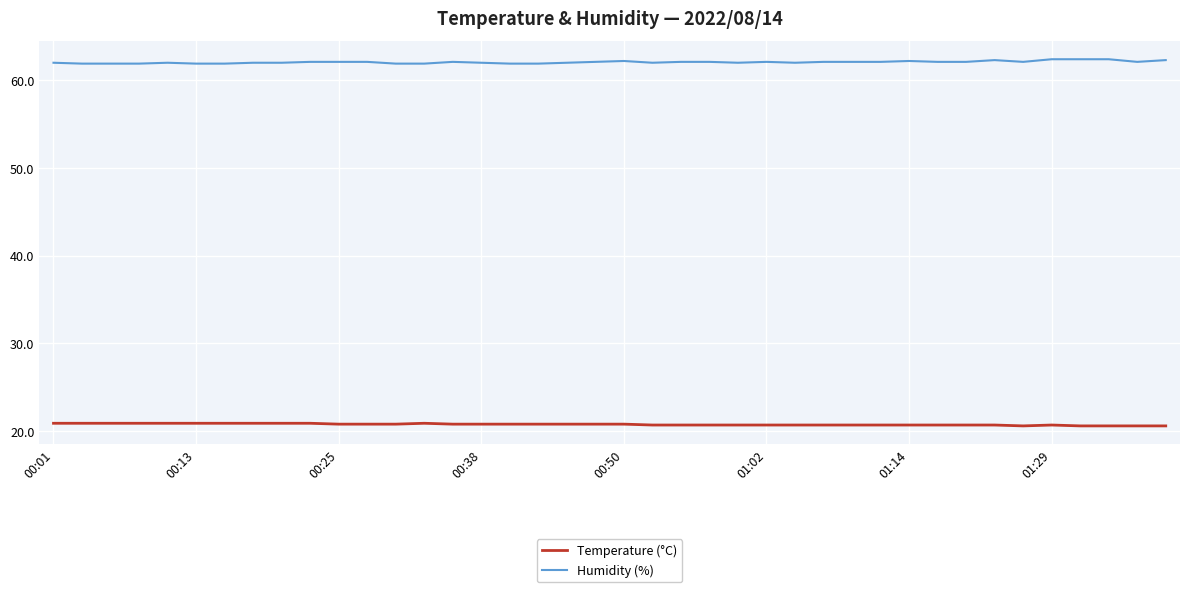

True or false: Temperature (°C) and Humidity (%) intersect in this chart.

False